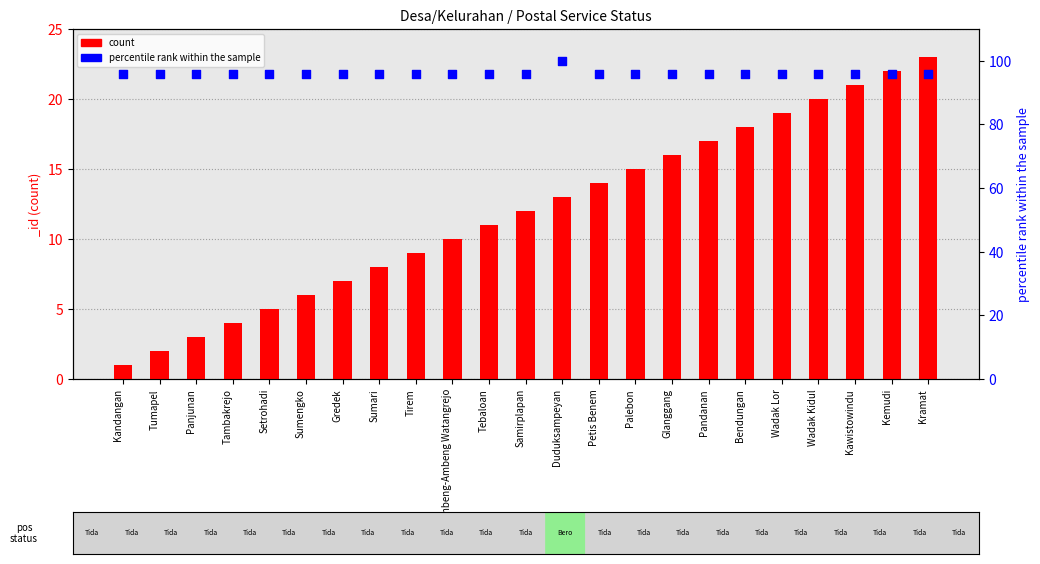

Which series contains the highest Y value?

percentile rank within the sample